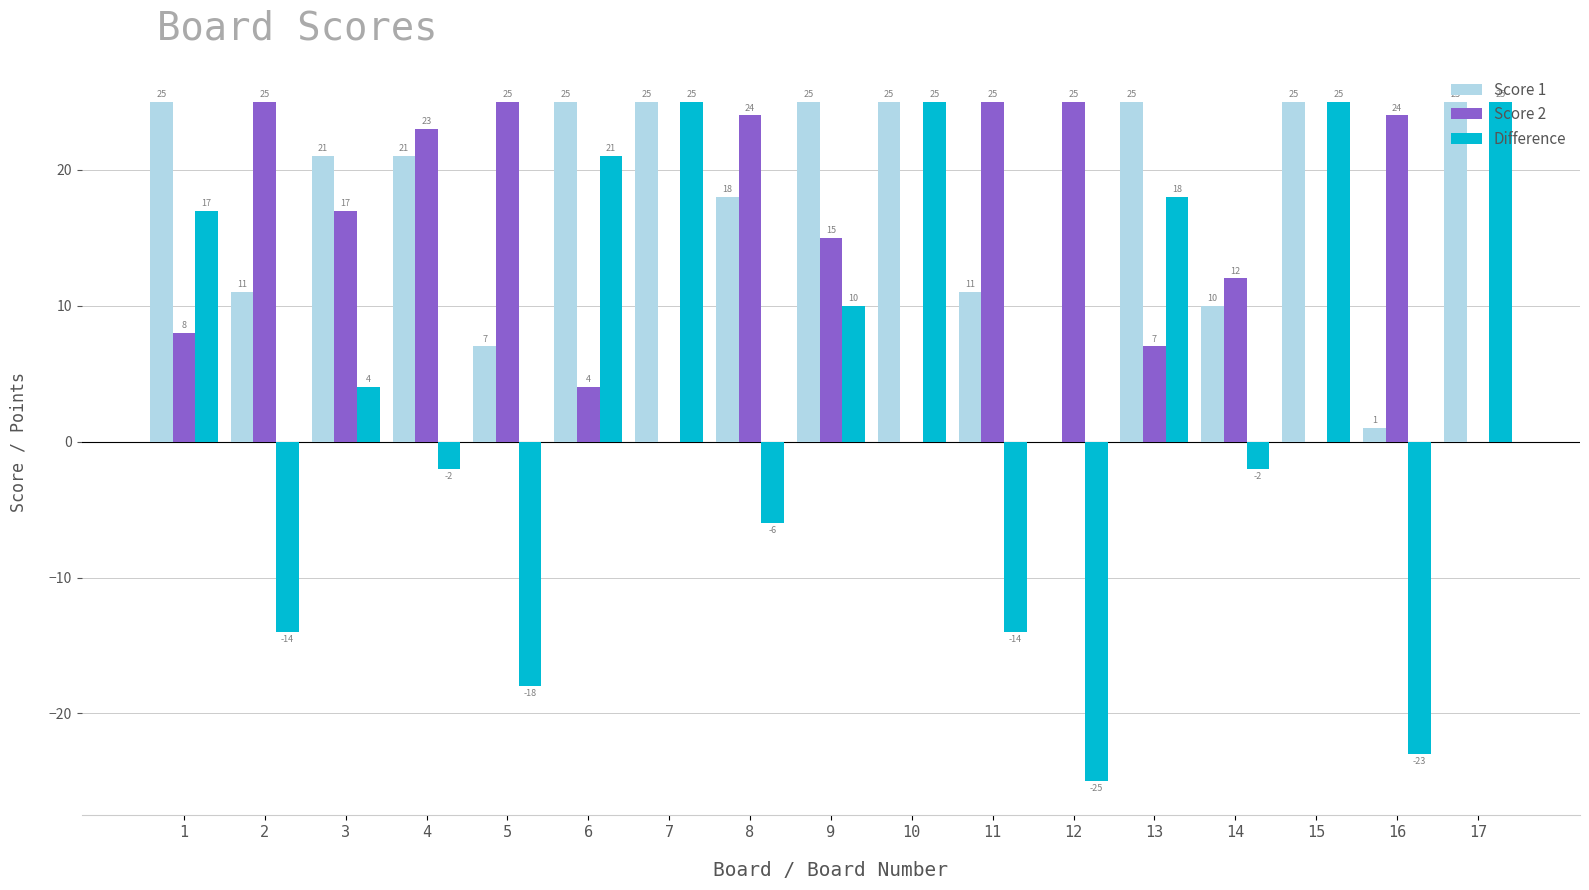

Does the chart contain stacked bars?

No